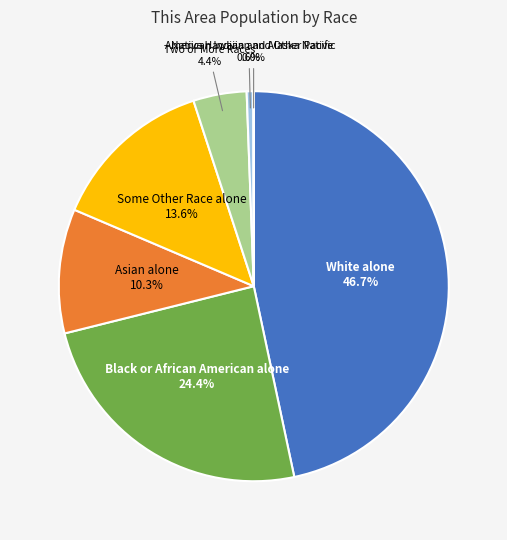

Does any single category account for the majority?

No